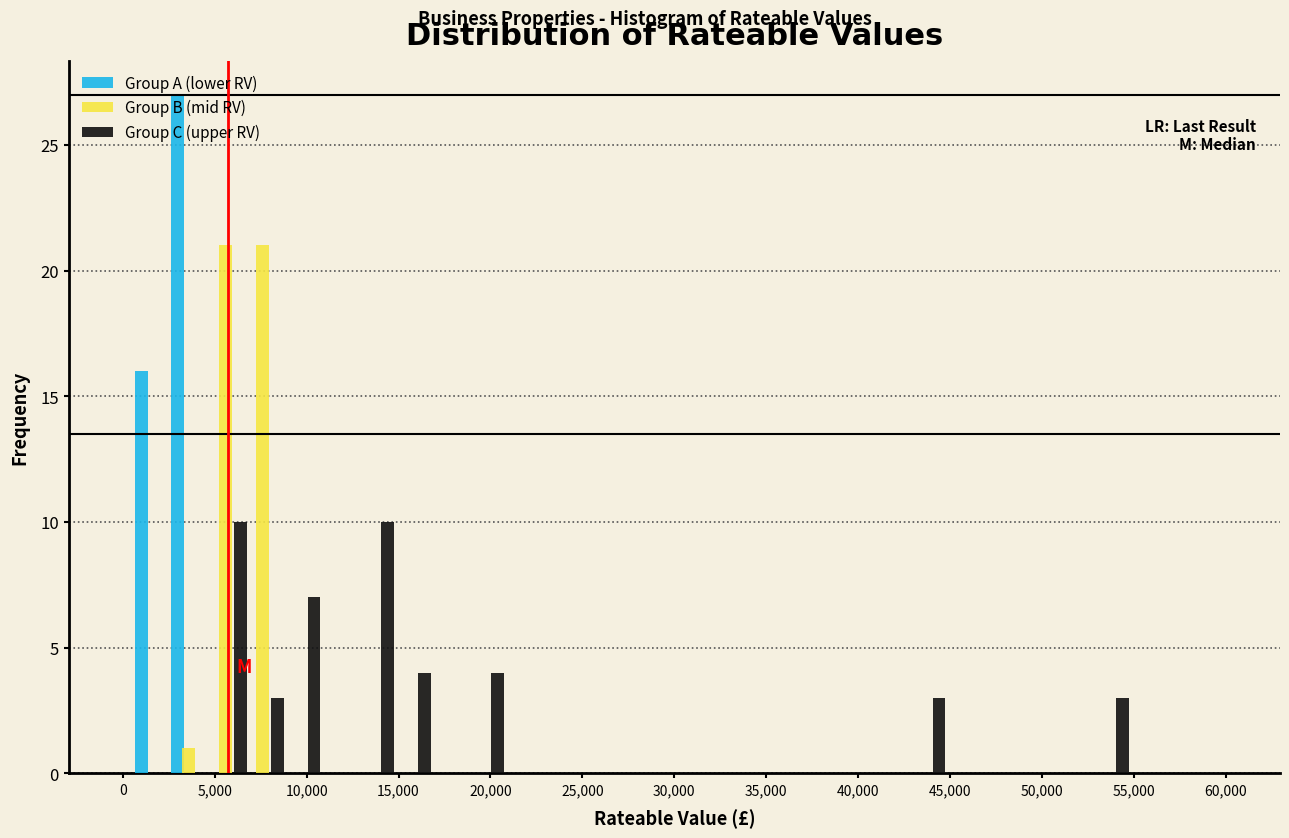

Reading left to right, transcribe this chart: for each range on the x-axis, give the height of each series' bar. The values are not printed on the chart, so give them approximately, as read against the axis.

0 to 2000: Group A (lower RV)=16	Group B (mid RV)=0	Group C (upper RV)=0
2000 to 4000: Group A (lower RV)=27	Group B (mid RV)=1	Group C (upper RV)=0
4000 to 6000: Group A (lower RV)=0	Group B (mid RV)=21	Group C (upper RV)=0
6000 to 8000: Group A (lower RV)=0	Group B (mid RV)=21	Group C (upper RV)=10
8000 to 10000: Group A (lower RV)=0	Group B (mid RV)=0	Group C (upper RV)=3
10000 to 12000: Group A (lower RV)=0	Group B (mid RV)=0	Group C (upper RV)=7
12000 to 14000: Group A (lower RV)=0	Group B (mid RV)=0	Group C (upper RV)=0
14000 to 16000: Group A (lower RV)=0	Group B (mid RV)=0	Group C (upper RV)=10
16000 to 18000: Group A (lower RV)=0	Group B (mid RV)=0	Group C (upper RV)=4
18000 to 20000: Group A (lower RV)=0	Group B (mid RV)=0	Group C (upper RV)=0
20000 to 22000: Group A (lower RV)=0	Group B (mid RV)=0	Group C (upper RV)=4
22000 to 24000: Group A (lower RV)=0	Group B (mid RV)=0	Group C (upper RV)=0
24000 to 26000: Group A (lower RV)=0	Group B (mid RV)=0	Group C (upper RV)=0
26000 to 28000: Group A (lower RV)=0	Group B (mid RV)=0	Group C (upper RV)=0
28000 to 30000: Group A (lower RV)=0	Group B (mid RV)=0	Group C (upper RV)=0
30000 to 32000: Group A (lower RV)=0	Group B (mid RV)=0	Group C (upper RV)=0
32000 to 34000: Group A (lower RV)=0	Group B (mid RV)=0	Group C (upper RV)=0
34000 to 36000: Group A (lower RV)=0	Group B (mid RV)=0	Group C (upper RV)=0
36000 to 38000: Group A (lower RV)=0	Group B (mid RV)=0	Group C (upper RV)=0
38000 to 40000: Group A (lower RV)=0	Group B (mid RV)=0	Group C (upper RV)=0
40000 to 42000: Group A (lower RV)=0	Group B (mid RV)=0	Group C (upper RV)=0
42000 to 44000: Group A (lower RV)=0	Group B (mid RV)=0	Group C (upper RV)=0
44000 to 46000: Group A (lower RV)=0	Group B (mid RV)=0	Group C (upper RV)=3
46000 to 48000: Group A (lower RV)=0	Group B (mid RV)=0	Group C (upper RV)=0
48000 to 50000: Group A (lower RV)=0	Group B (mid RV)=0	Group C (upper RV)=0
50000 to 52000: Group A (lower RV)=0	Group B (mid RV)=0	Group C (upper RV)=0
52000 to 54000: Group A (lower RV)=0	Group B (mid RV)=0	Group C (upper RV)=0
54000 to 56000: Group A (lower RV)=0	Group B (mid RV)=0	Group C (upper RV)=3
56000 to 58000: Group A (lower RV)=0	Group B (mid RV)=0	Group C (upper RV)=0
58000 to 60000: Group A (lower RV)=0	Group B (mid RV)=0	Group C (upper RV)=0